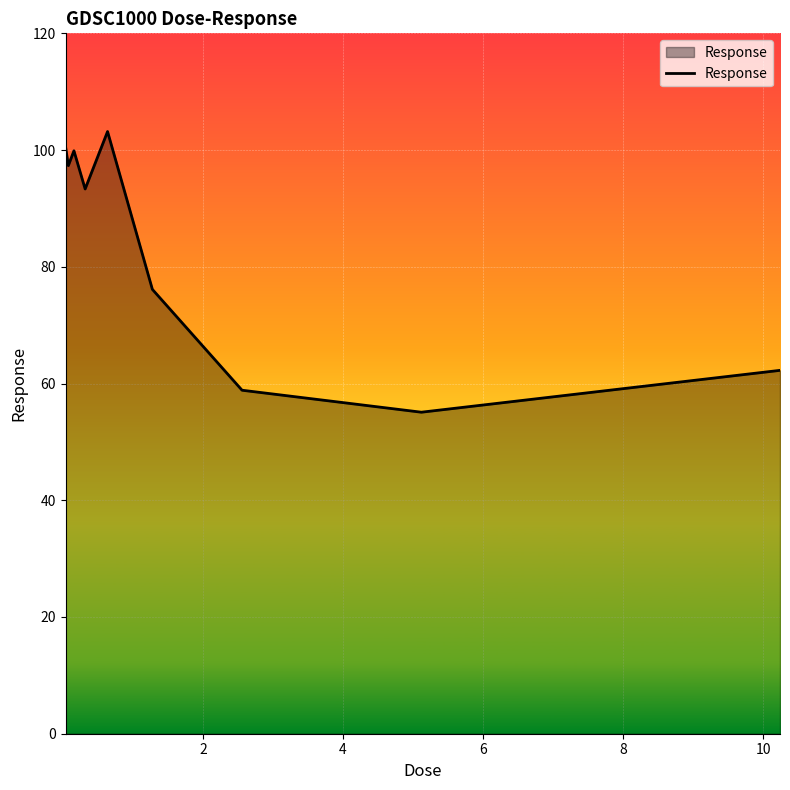

What is the difference between the maximum and minimum values?

48.1